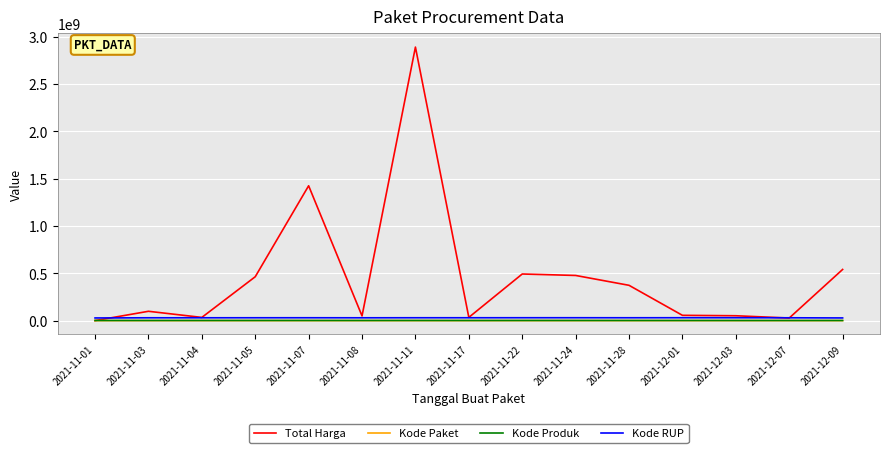

What value does the Kode Produk series have at 2021-11-03?

1477921